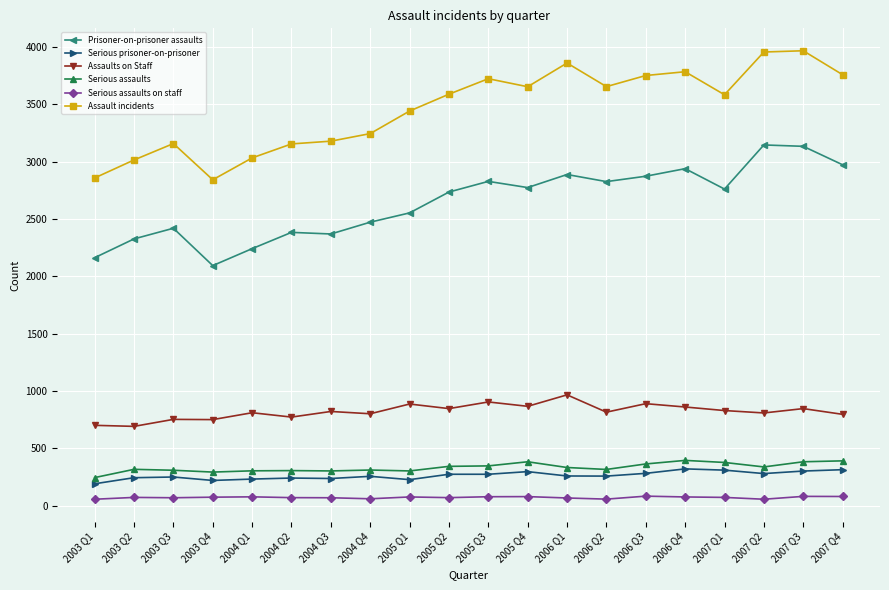

At 2007 Q1, list the series in order from smallest to largest.

Serious assaults on staff, Serious prisoner-on-prisoner, Serious assaults, Assaults on Staff, Prisoner-on-prisoner assaults, Assault incidents